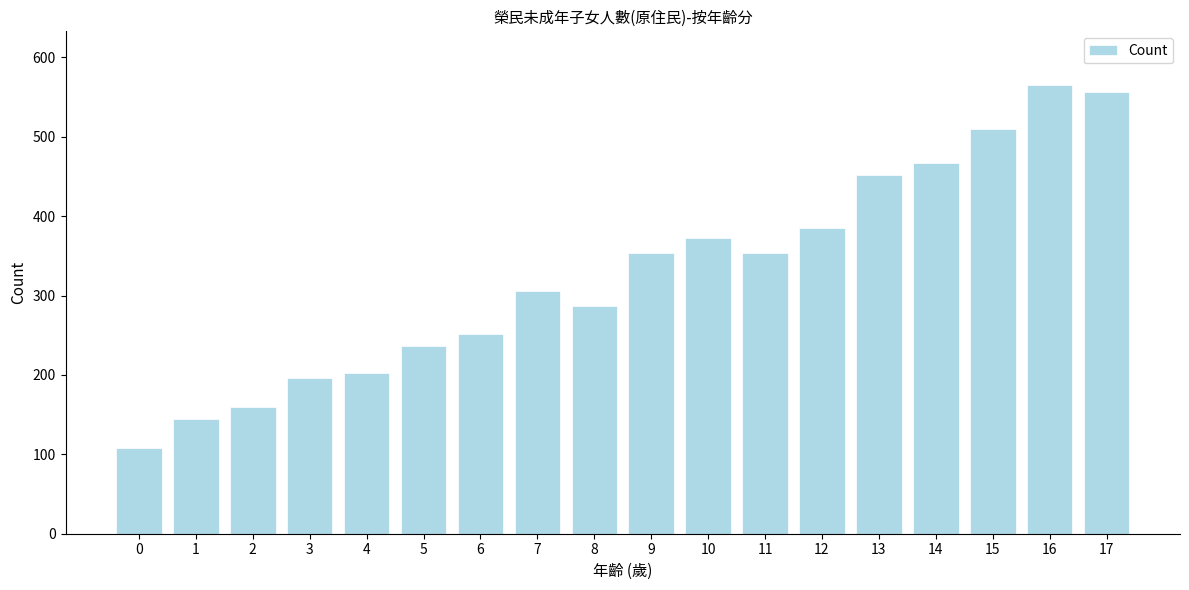

True or false: the data shows 165 at 0.

False